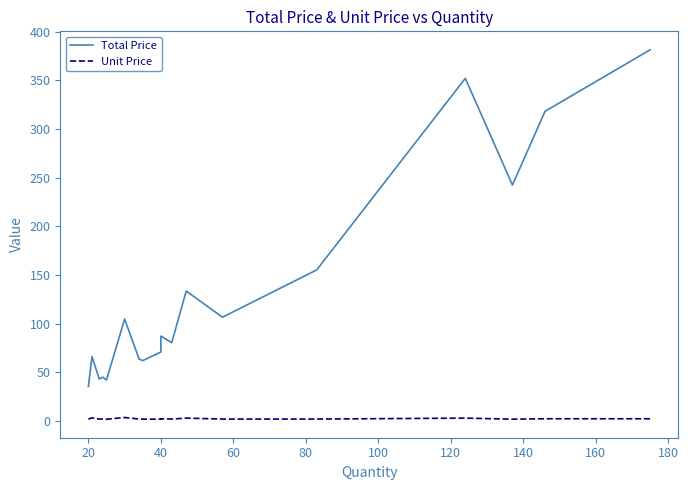

How many data points does each series have?

18